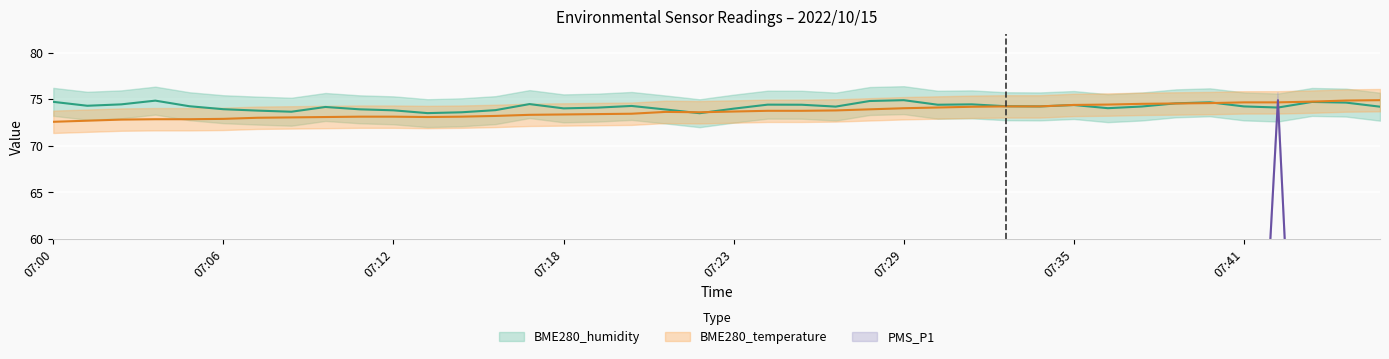

Is it true that PMS_P1 equals 43.4 at 07:29?

True